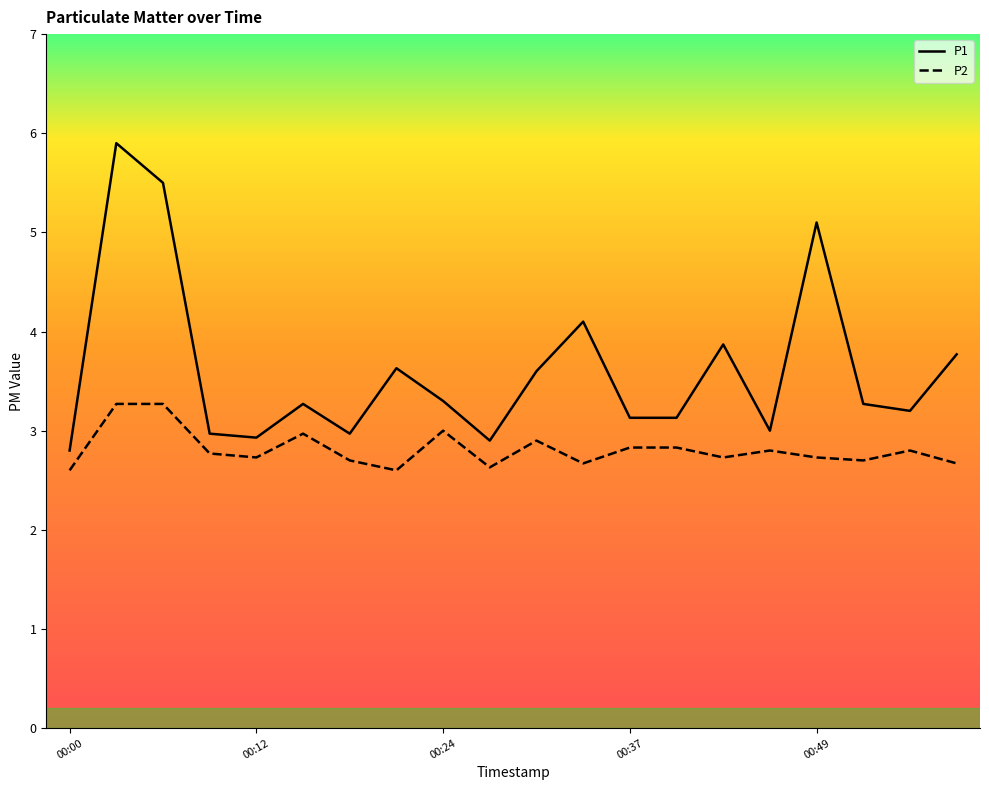

True or false: P2 and P1 intersect in this chart.

False